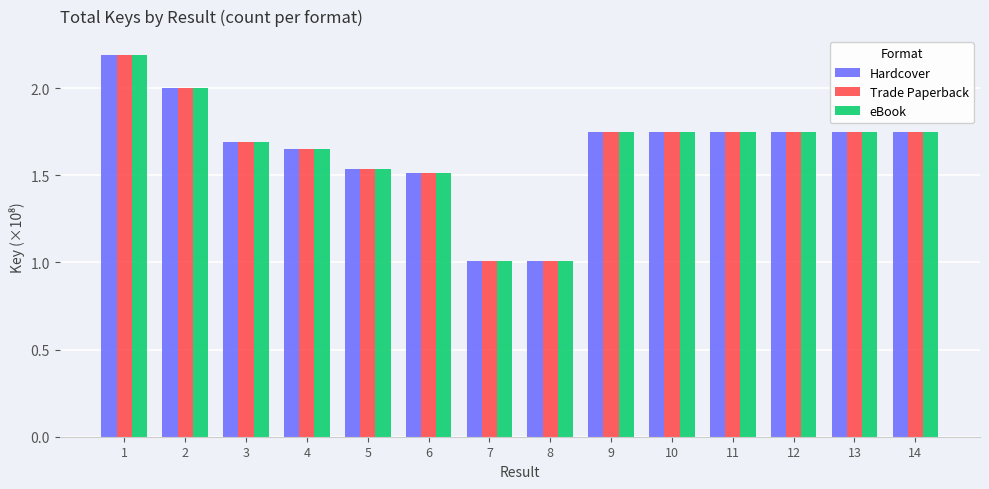

What is the average value of the Hardcover series?

1.6